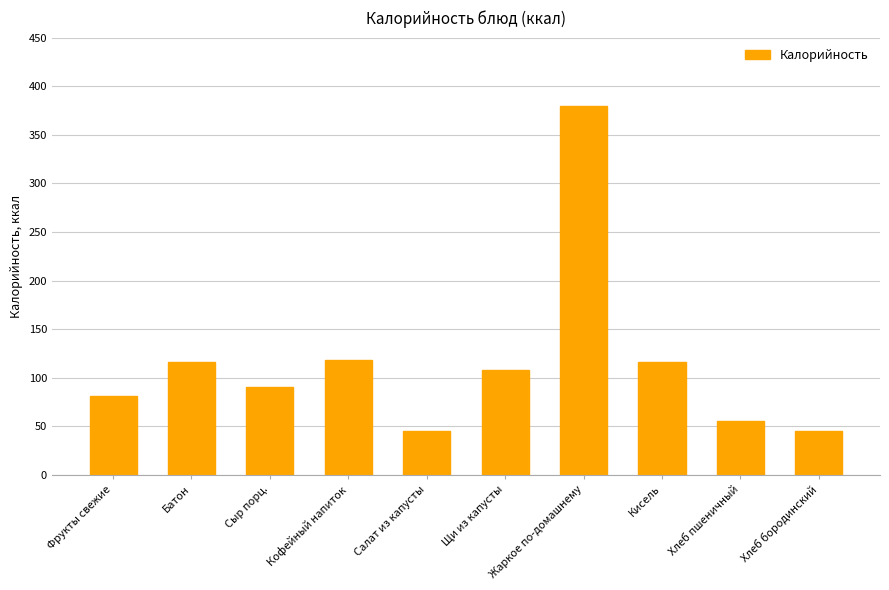

What position from the left is Щи из капусты?

6